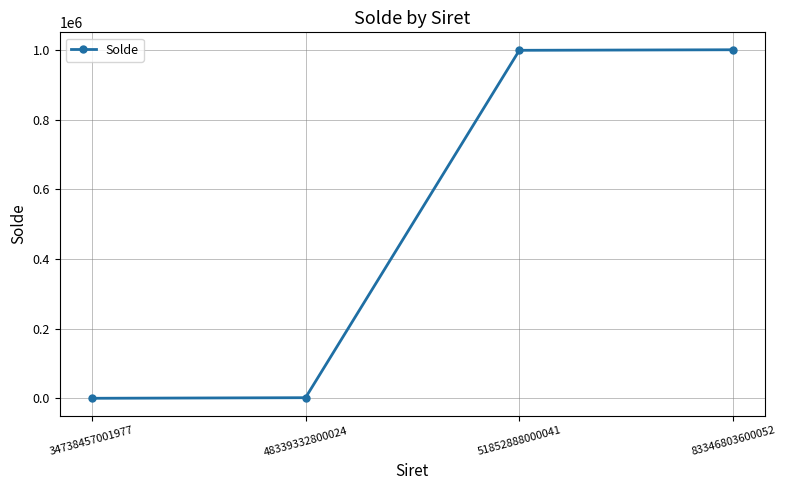

What is the sum of all values?

2003142